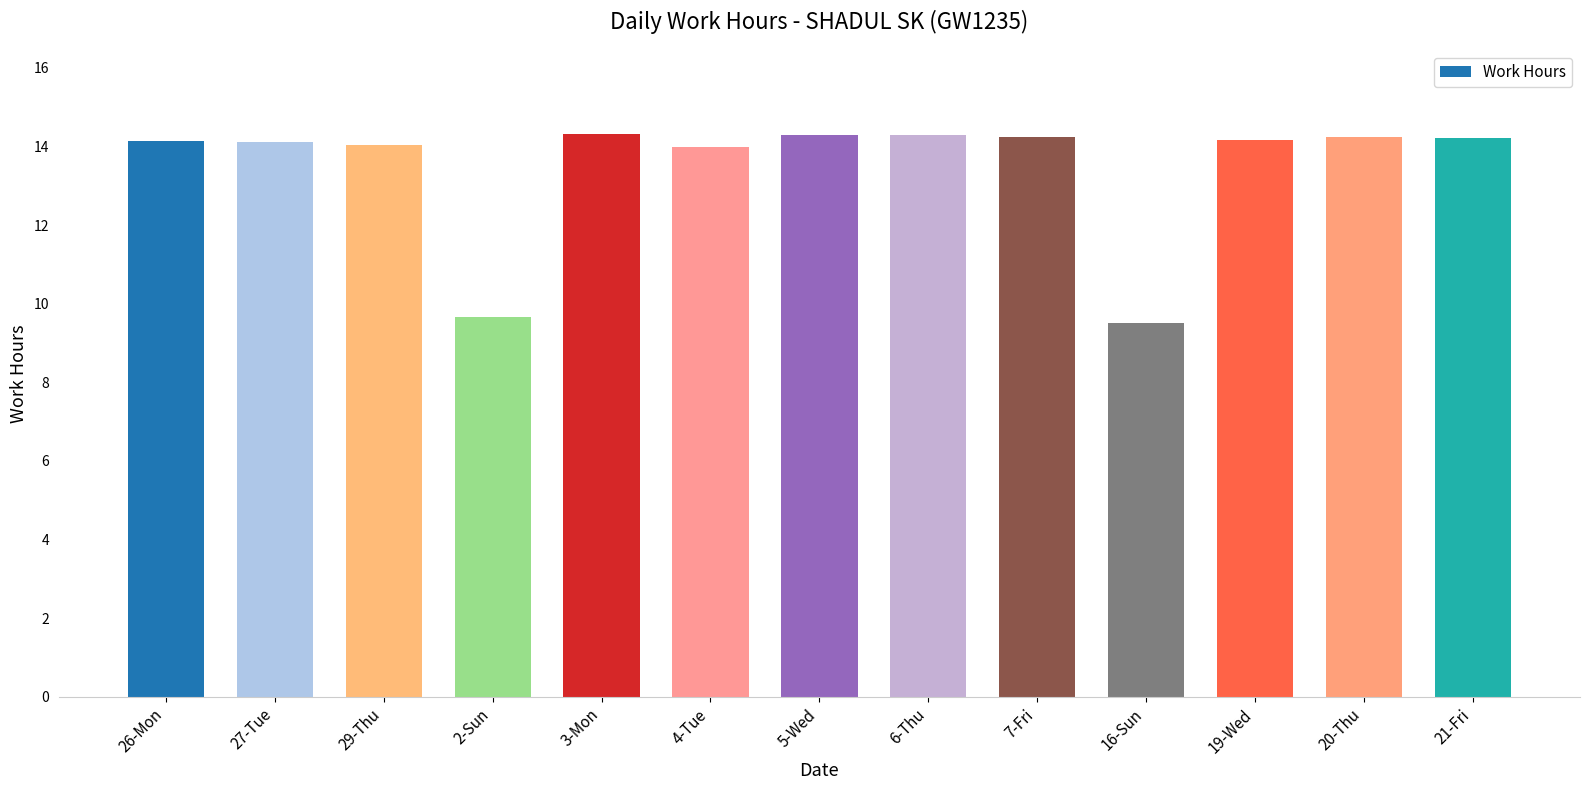

What is the change in value from 6-Thu to 16-Sun?

-4.8